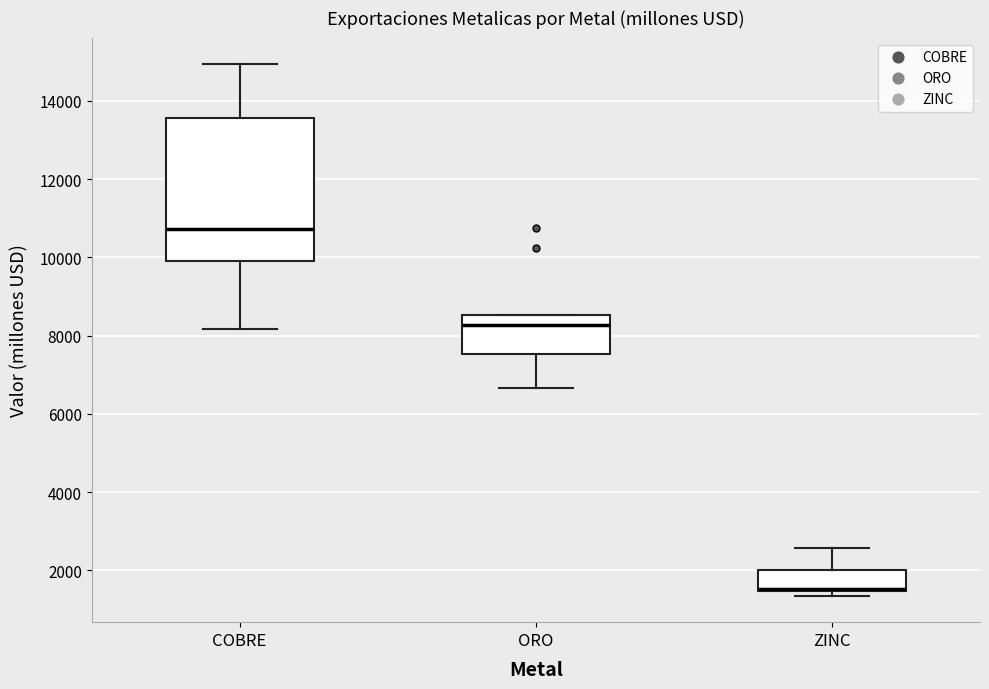

Which box is the tallest, from its lower edge to its upper edge?

COBRE